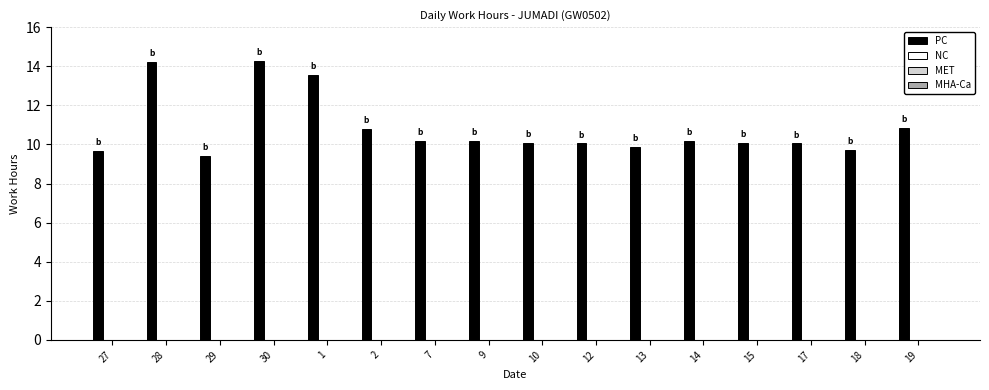

Does the chart contain any negative values?

No